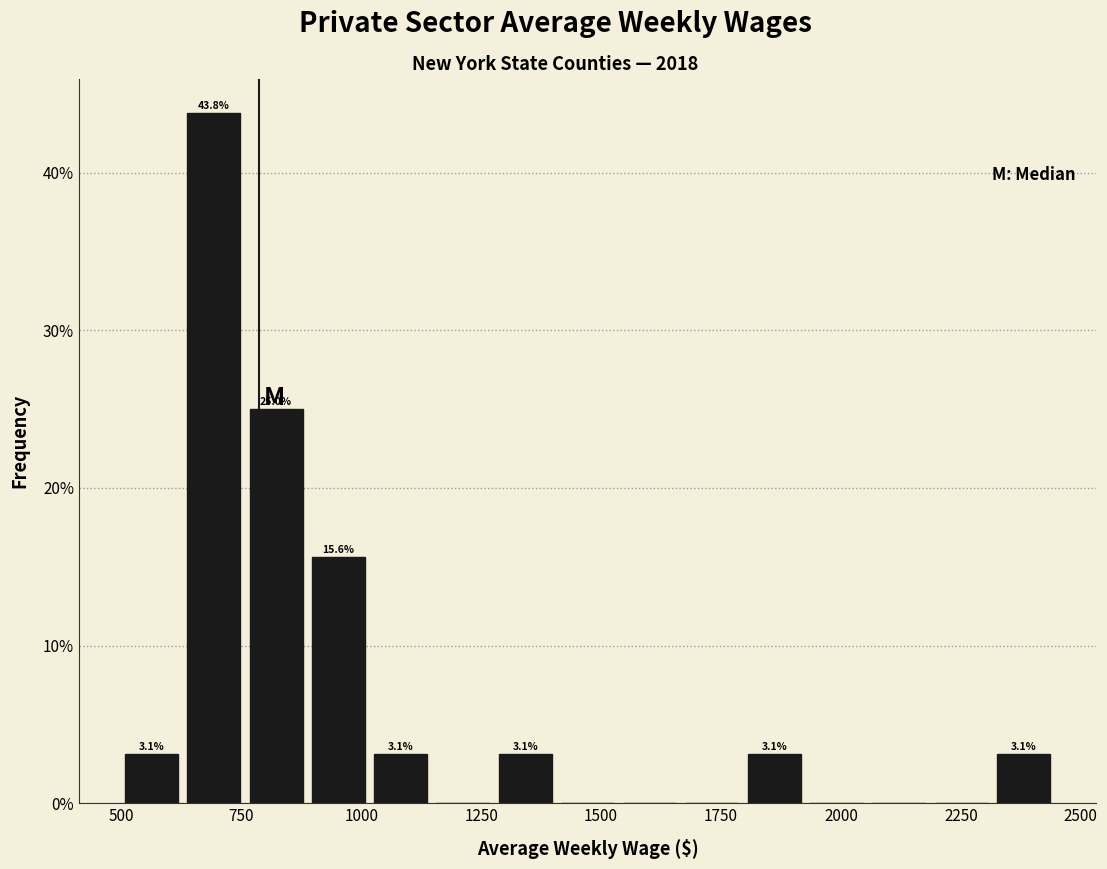

Read against the x-axis, roughly where is the centre of the tallest bar?

700